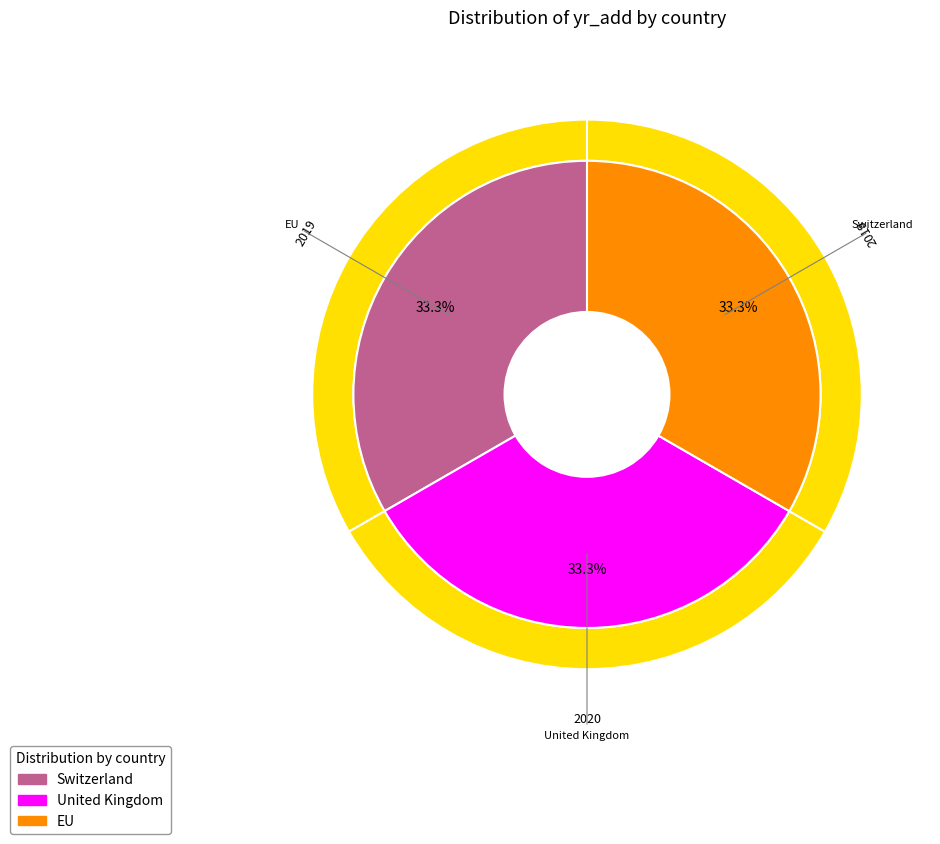

To the nearest percent, what is the average slice percentage?

33%